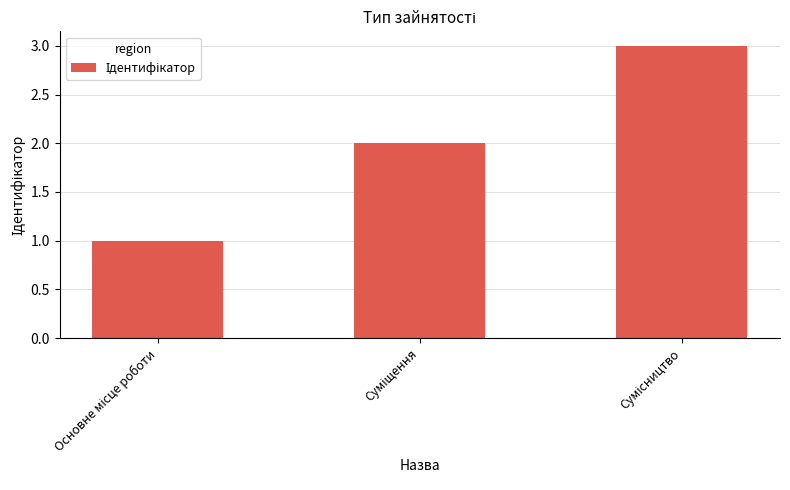

What is the sum of all values?

6